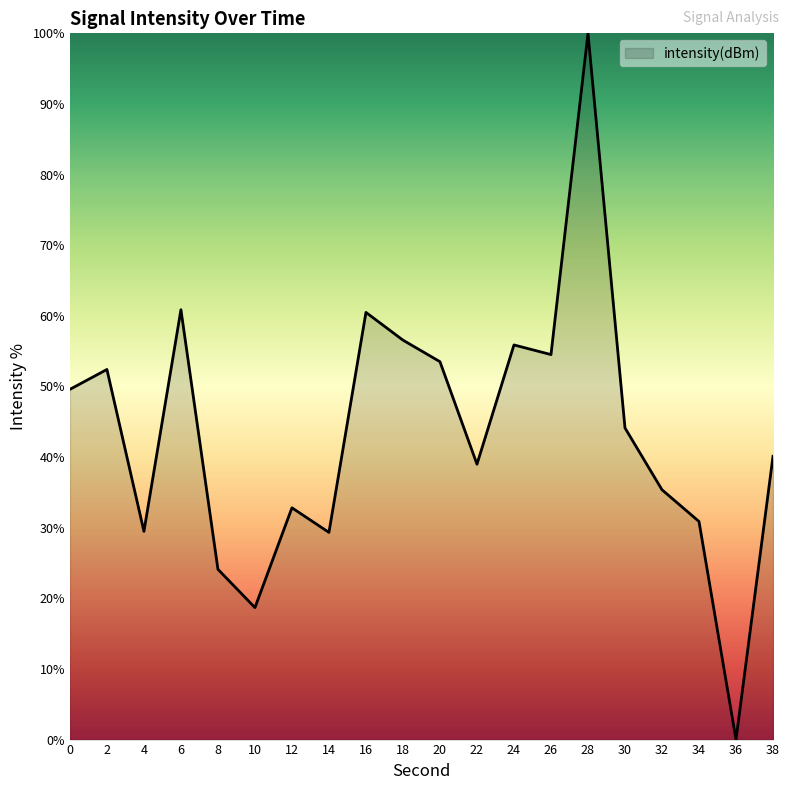

Is it true that the value at 16 is 60.5?

True